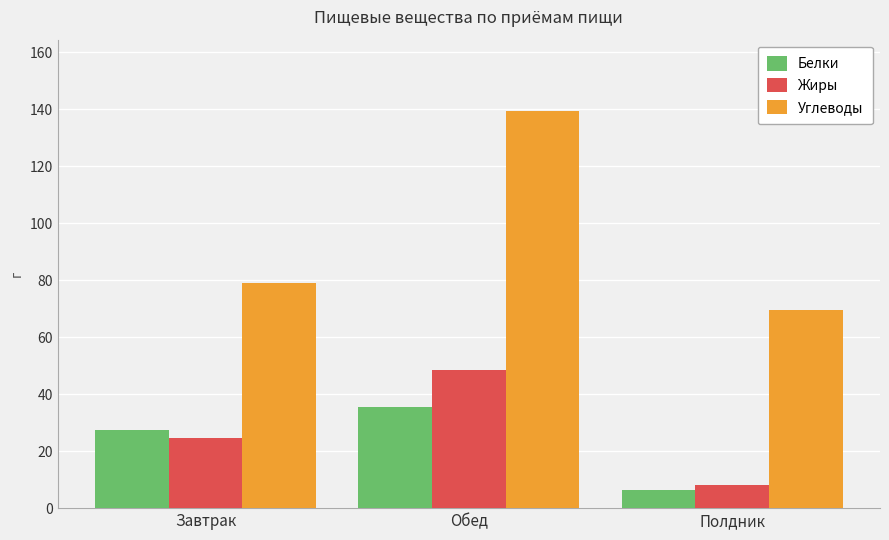

What is the difference between the maximum and minimum values in the Белки series?

29.4